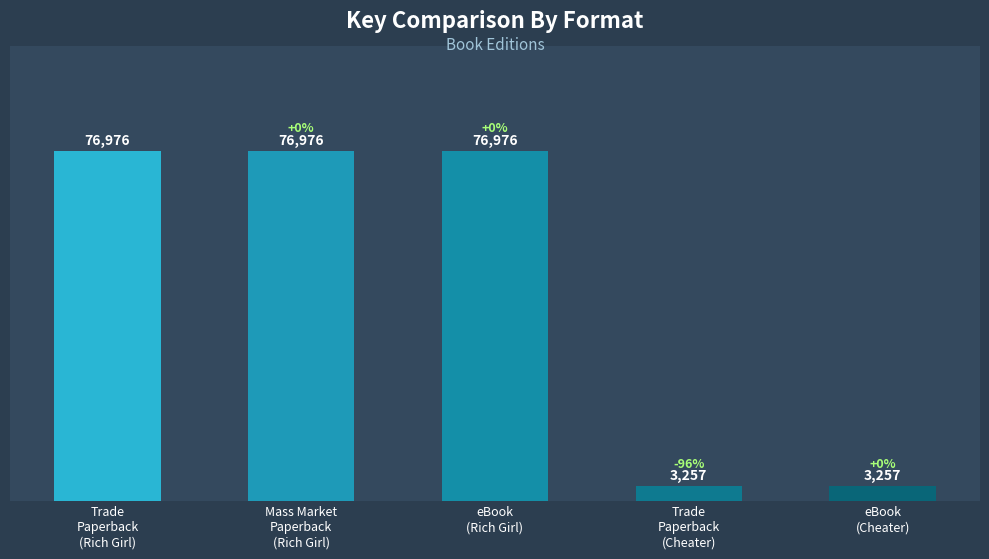

Between eBook and Mass Market Paperback, which is larger?

eBook